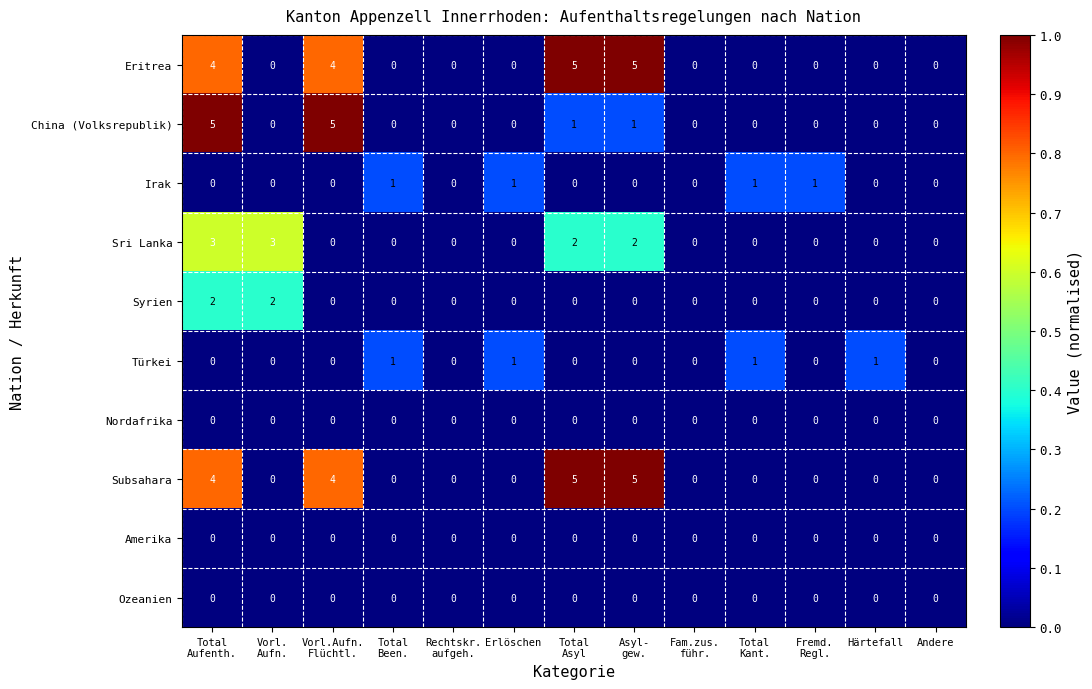

What is the maximum value shown in the chart?

5